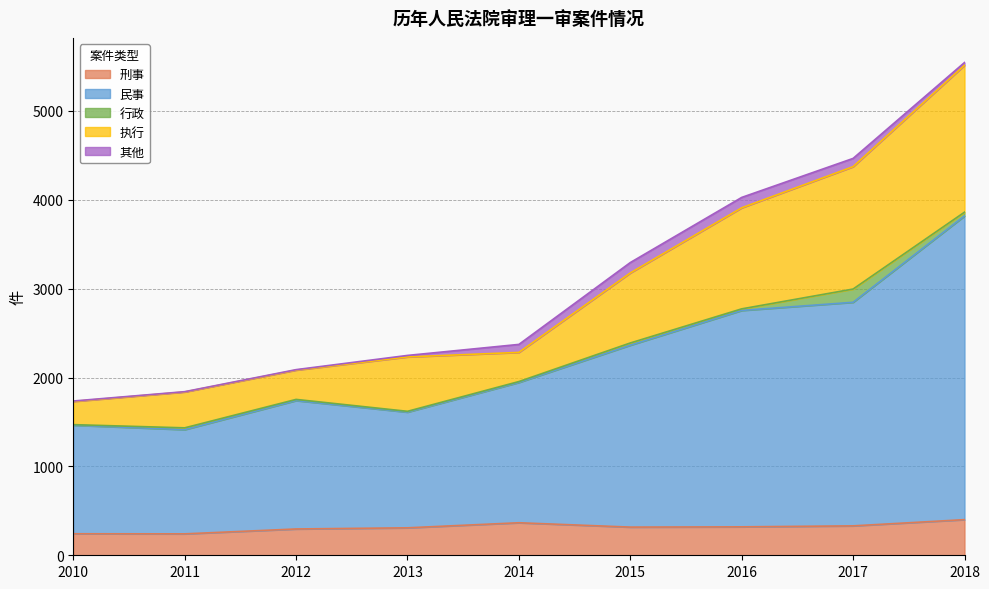

How many interior local valleys does the 民事 series have?

2